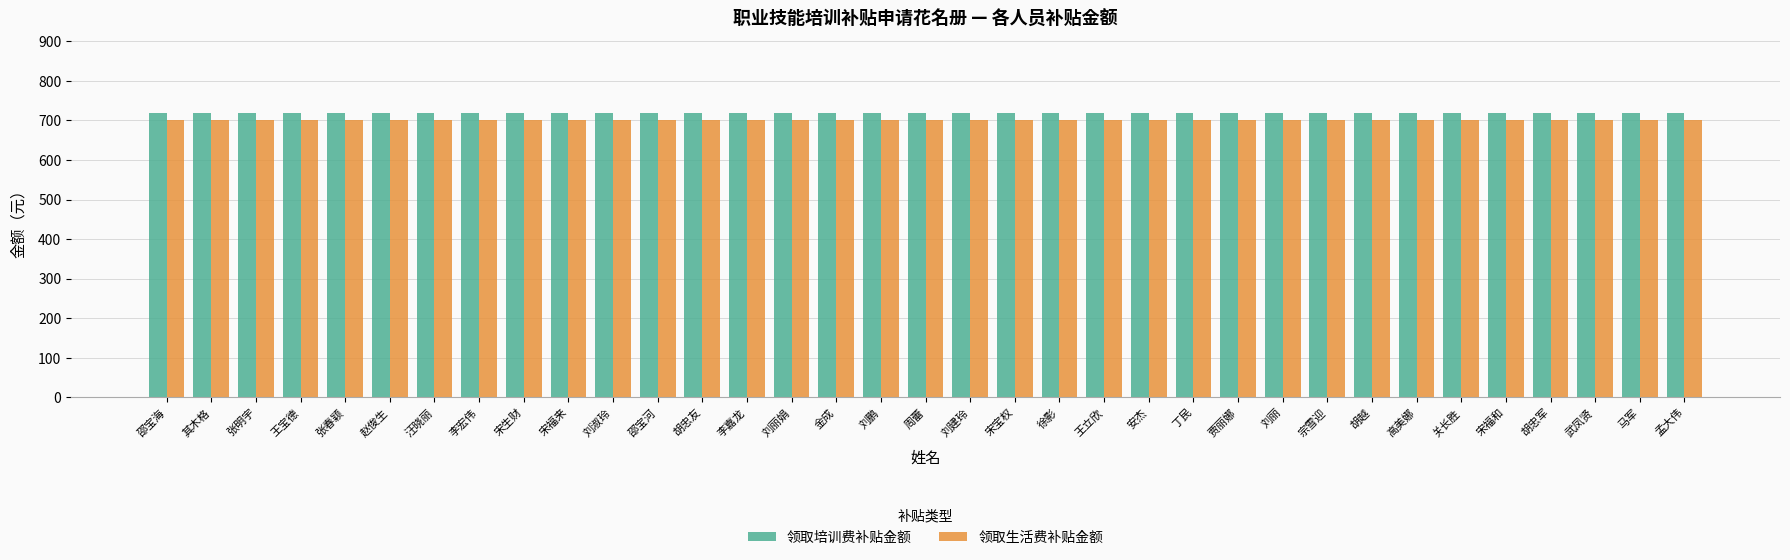

The 领取生活费补贴金额 series shows 184 at 宋福来. True or false?

False